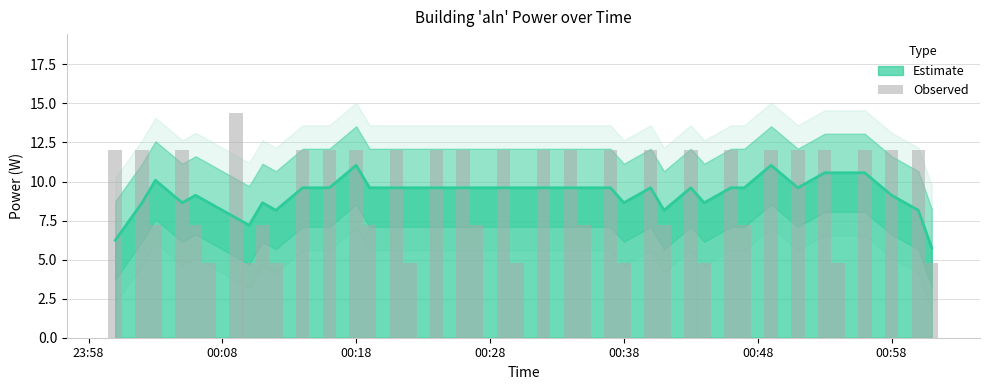

Rank the categories by value from highest to lowest.

2023-06-06T00:09:00, 2023-06-06T00:00:00, 2023-06-06T00:02:00, 2023-06-06T00:05:00, 2023-06-06T00:14:00, 2023-06-06T00:16:00, 2023-06-06T00:18:00, 2023-06-06T00:21:00, 2023-06-06T00:24:00, 2023-06-06T00:26:00, 2023-06-06T00:29:00, 2023-06-06T00:32:00, 2023-06-06T00:34:00, 2023-06-06T00:37:00, 2023-06-06T00:40:00, 2023-06-06T00:43:00, 2023-06-06T00:46:00, 2023-06-06T00:49:00, 2023-06-06T00:51:00, 2023-06-06T00:53:00, 2023-06-06T00:56:00, 2023-06-06T00:58:00, 2023-06-06T01:00:00, 2023-06-06T00:03:00, 2023-06-06T00:06:00, 2023-06-06T00:11:00, 2023-06-06T00:19:00, 2023-06-06T00:27:00, 2023-06-06T00:35:00, 2023-06-06T00:41:00, 2023-06-06T00:47:00, 2023-06-06T00:07:00, 2023-06-06T00:10:00, 2023-06-06T00:12:00, 2023-06-06T00:22:00, 2023-06-06T00:30:00, 2023-06-06T00:38:00, 2023-06-06T00:44:00, 2023-06-06T00:54:00, 2023-06-06T01:01:00